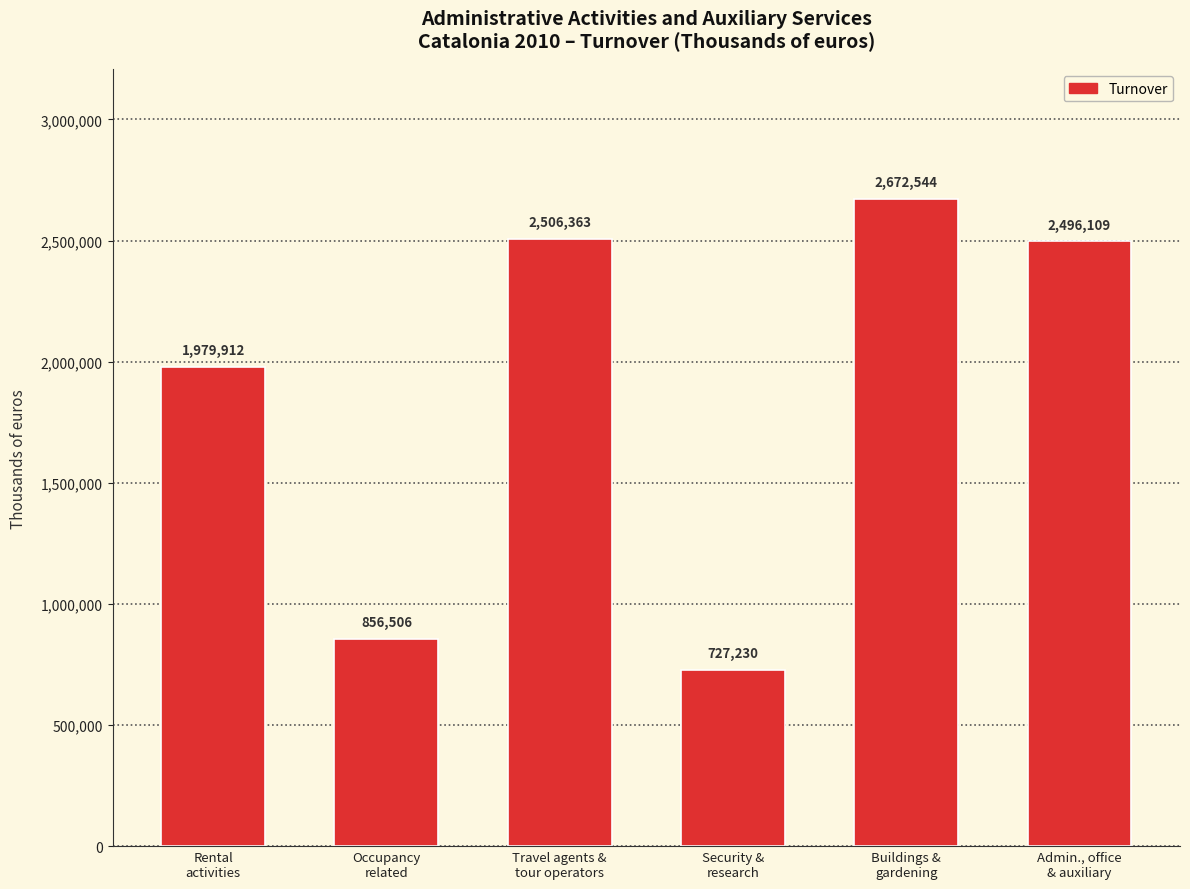

Does the chart contain stacked bars?

No